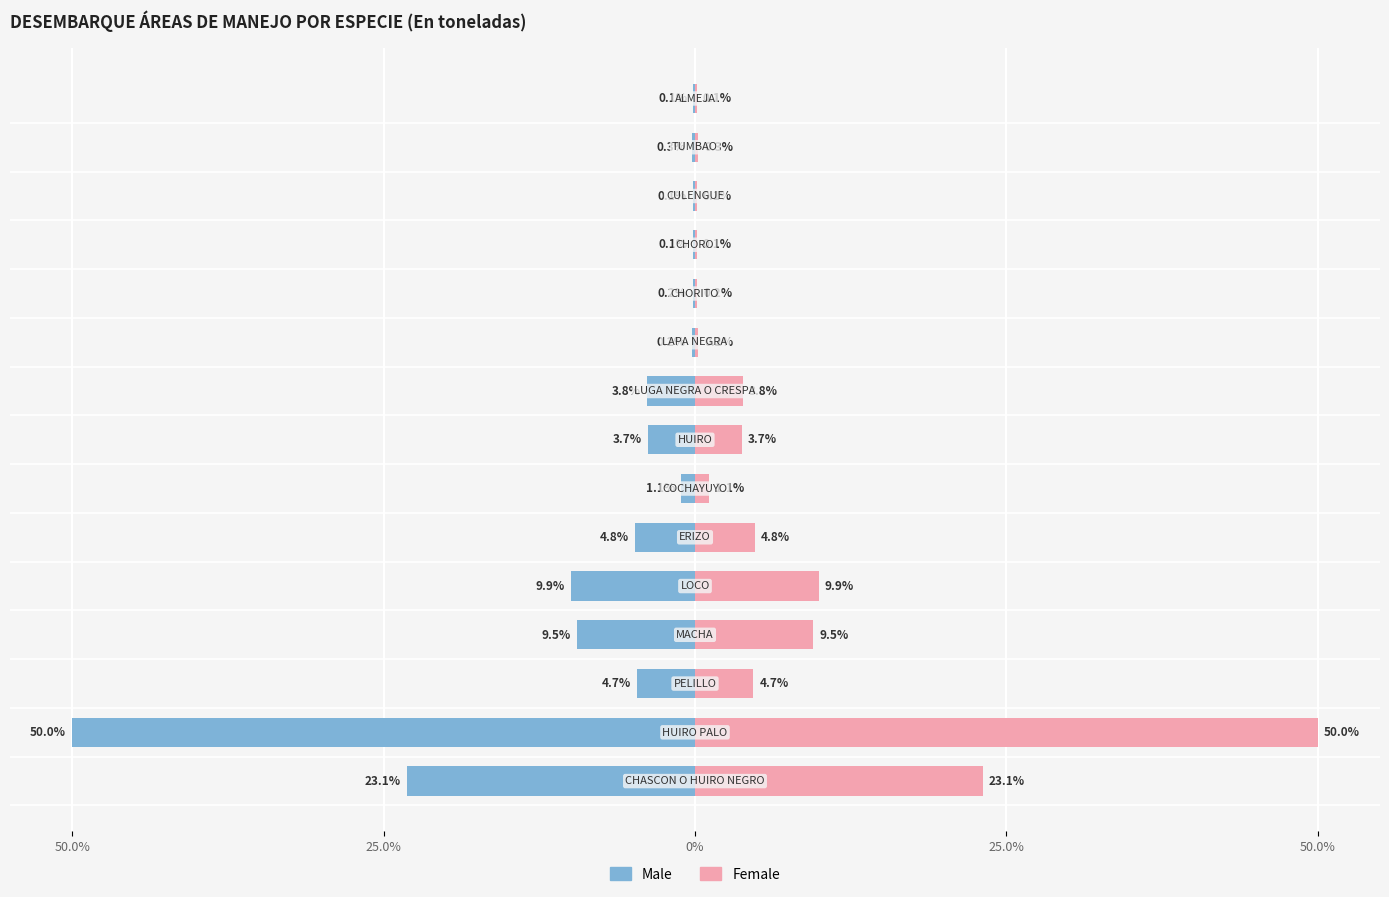

Is it true that Female equals 7.8 at 5?

False